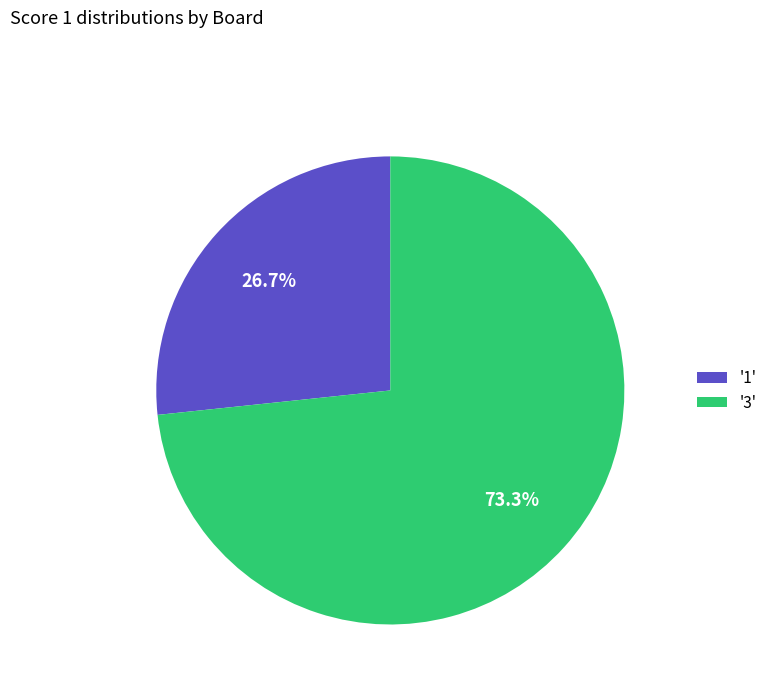

Rank the categories by value from highest to lowest.

'3', '1'